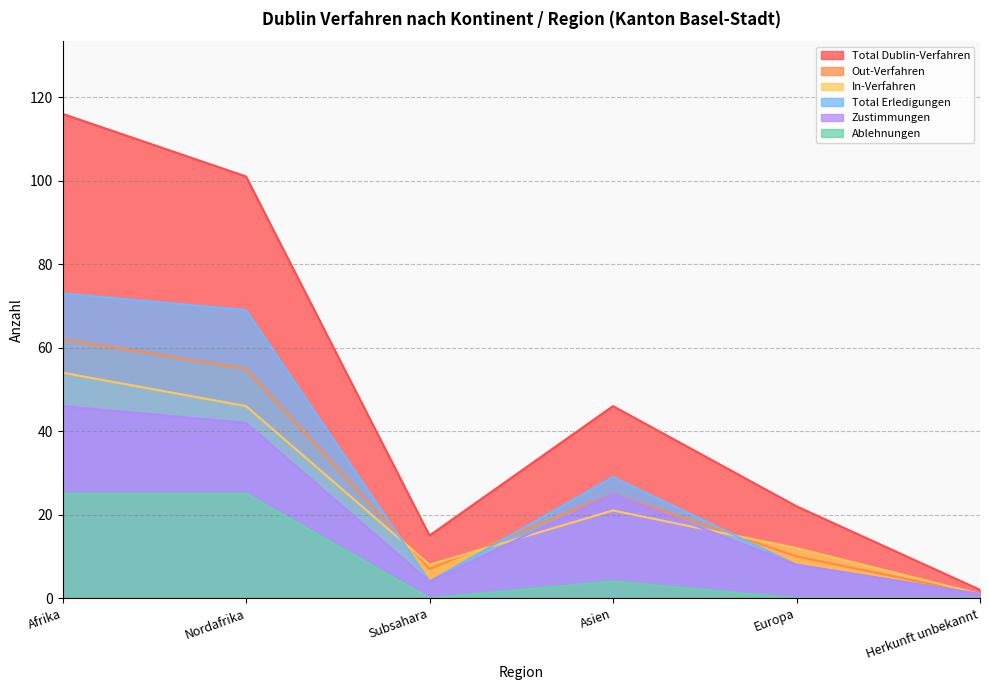

Between which two adjacent categories do In-Verfahren and Total Erledigungen first intersect?

Nordafrika and Subsahara